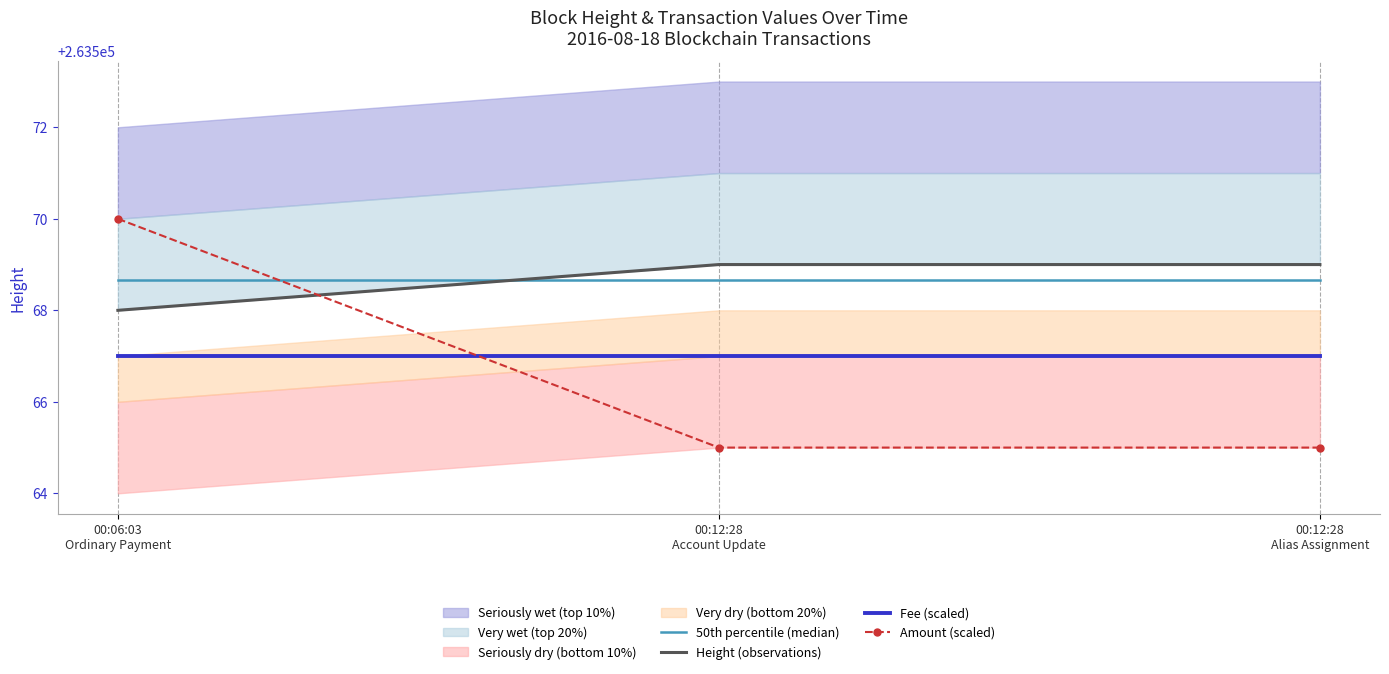

What is the spread (max minus min) of values at 00:12:28
Alias Assignment?

4.0